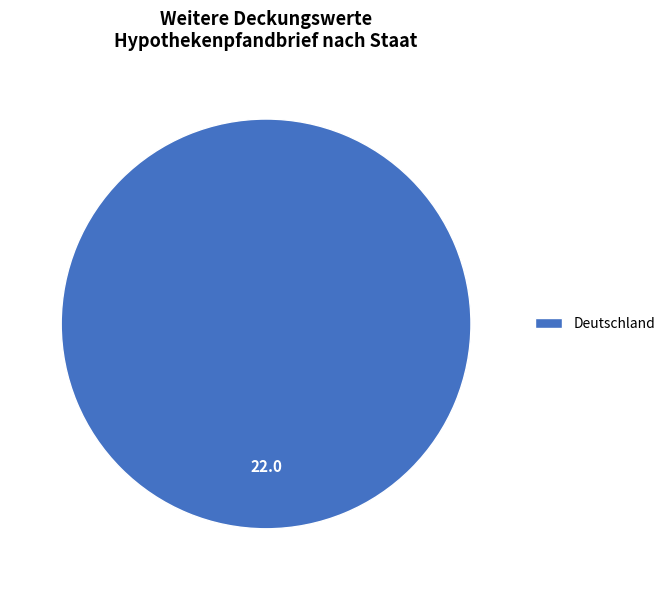

Rank the categories by value from highest to lowest.

Deutschland